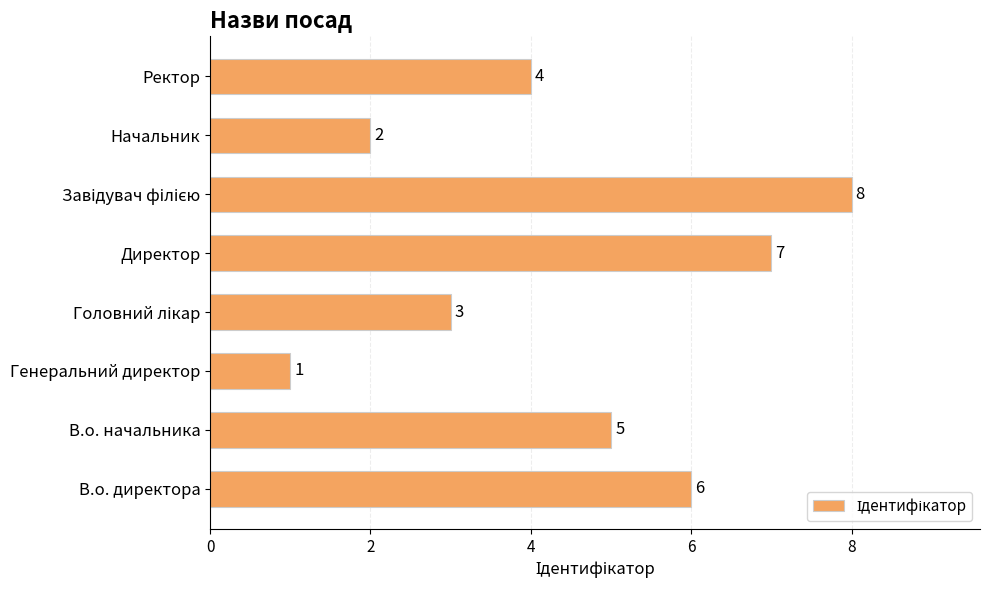

The value at Начальник is 2. True or false?

True